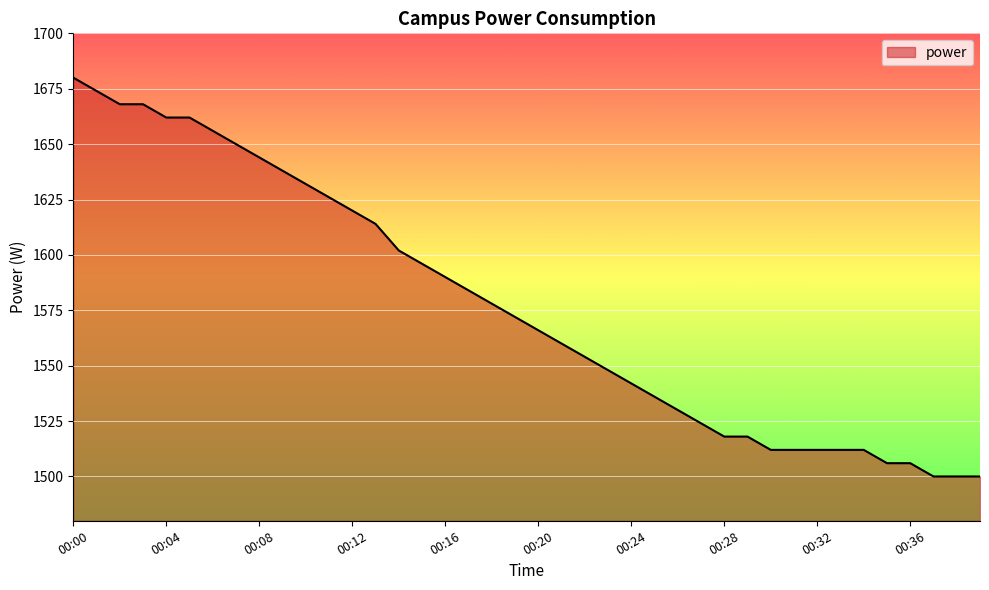

What is the smallest value displayed?

1500